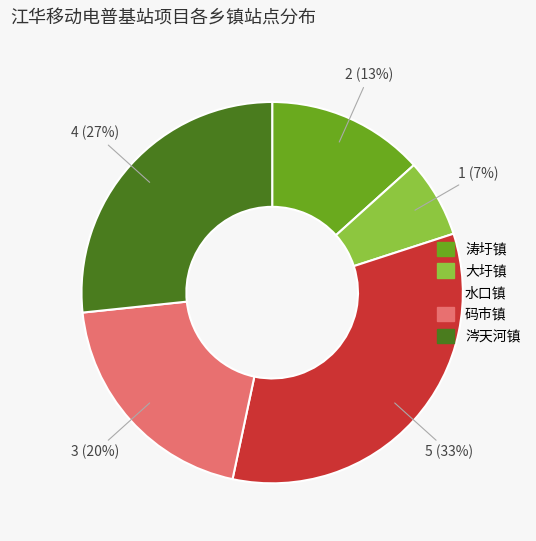

Which slice is the largest?

水口镇